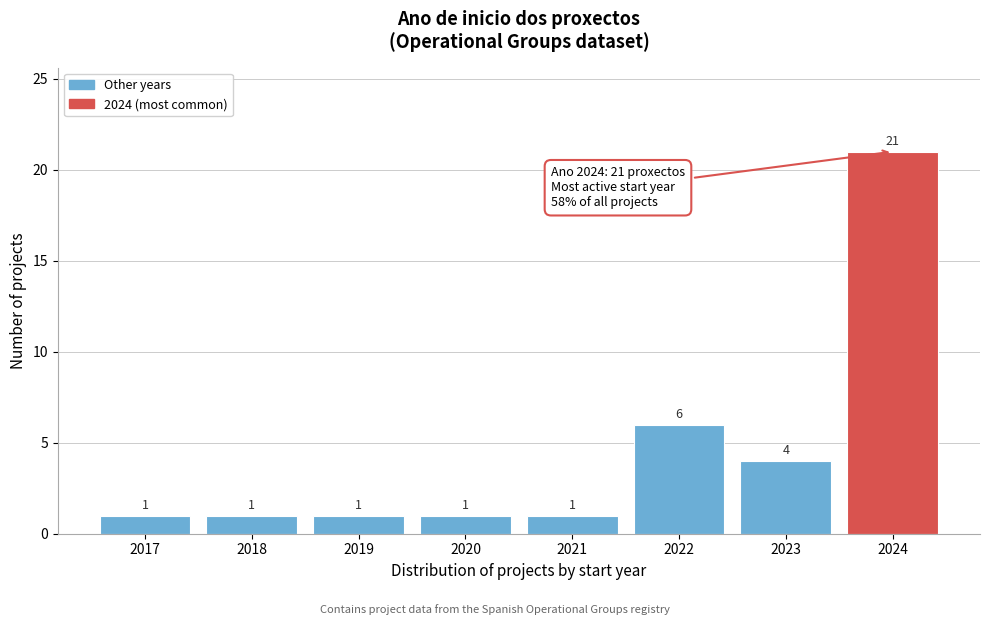

Reading right to left, extract all data points from this chart.

21	4	6	1	1	1	1	1